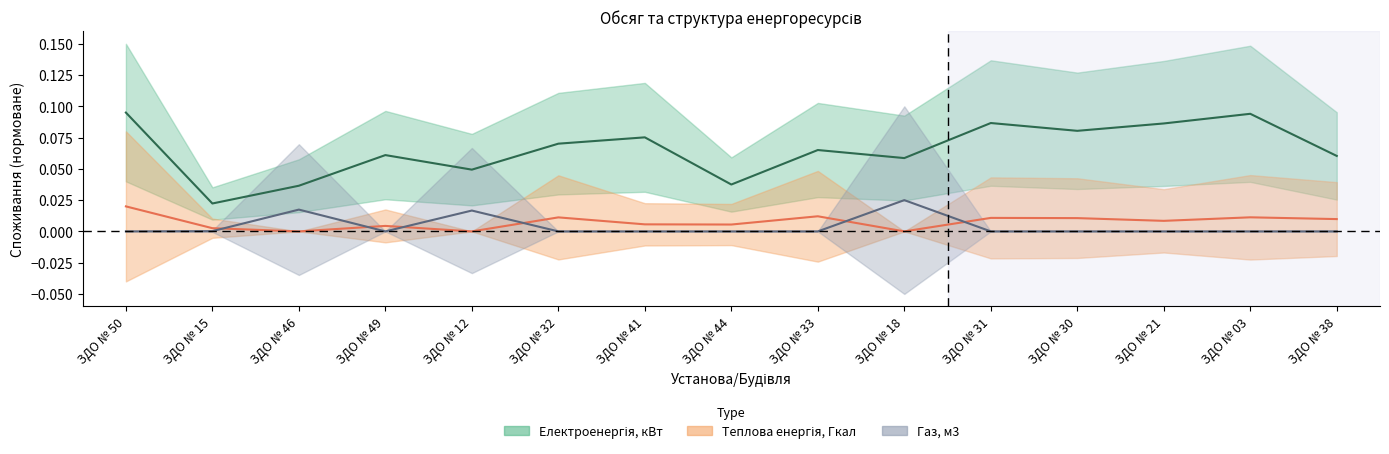

What is the label of the 14th point from the left?

ЗДО № 03